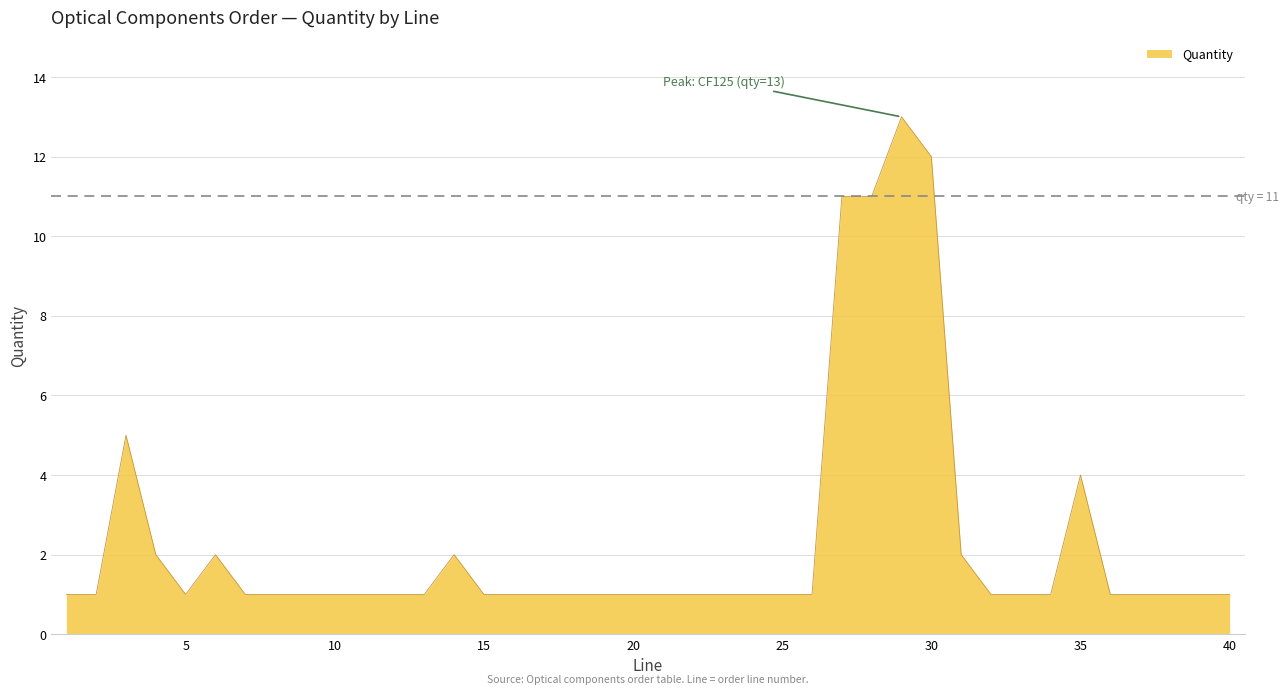

What is the greatest value displayed?

13